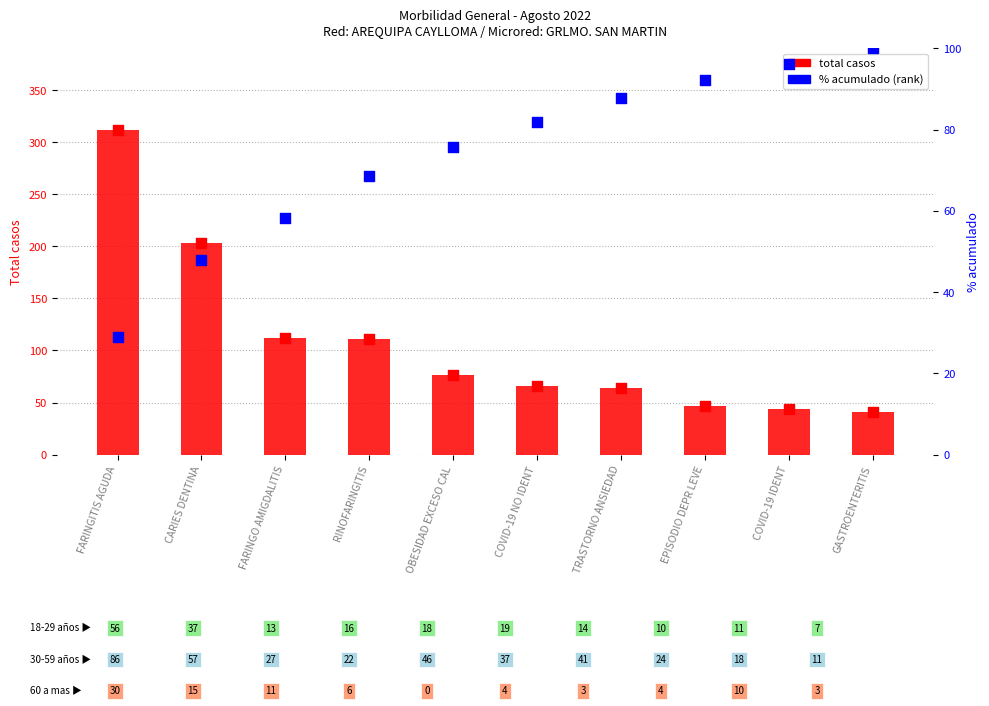

Is the value of % acumulado at GASTROENTERITIS greater than the value of total casos at EPISODIO DEPR LEVE?

Yes